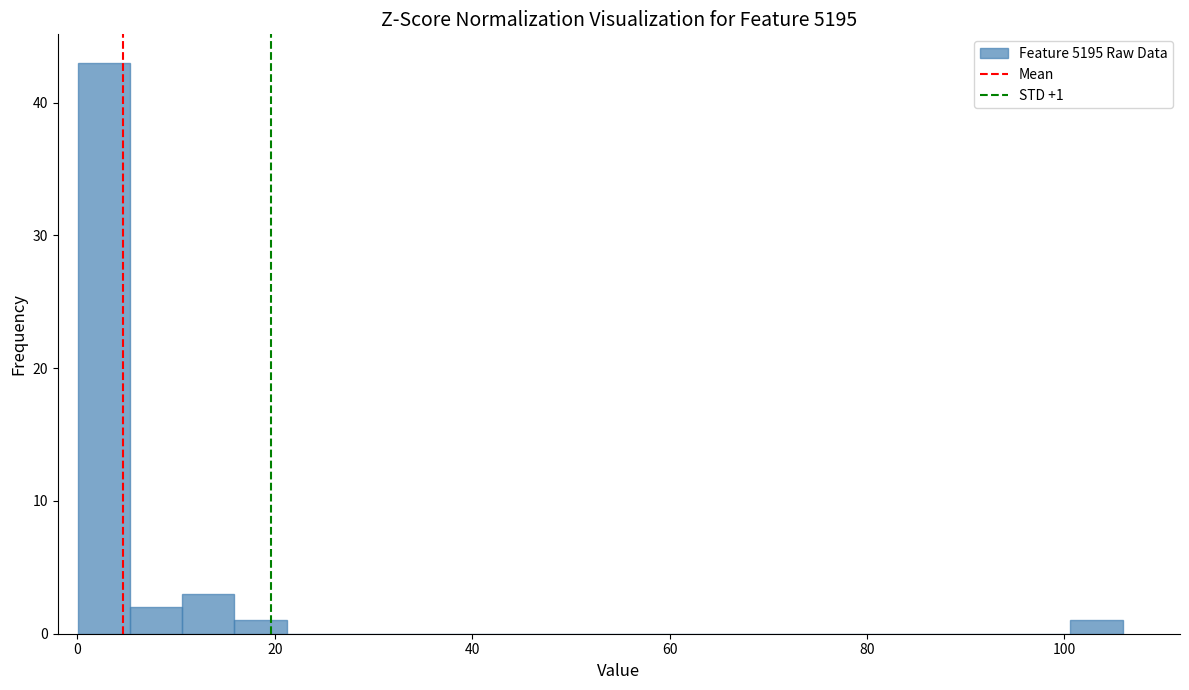

Around what value on the x-axis is the tallest bar? Give the approximate position of its centre, as read against the axis.

2